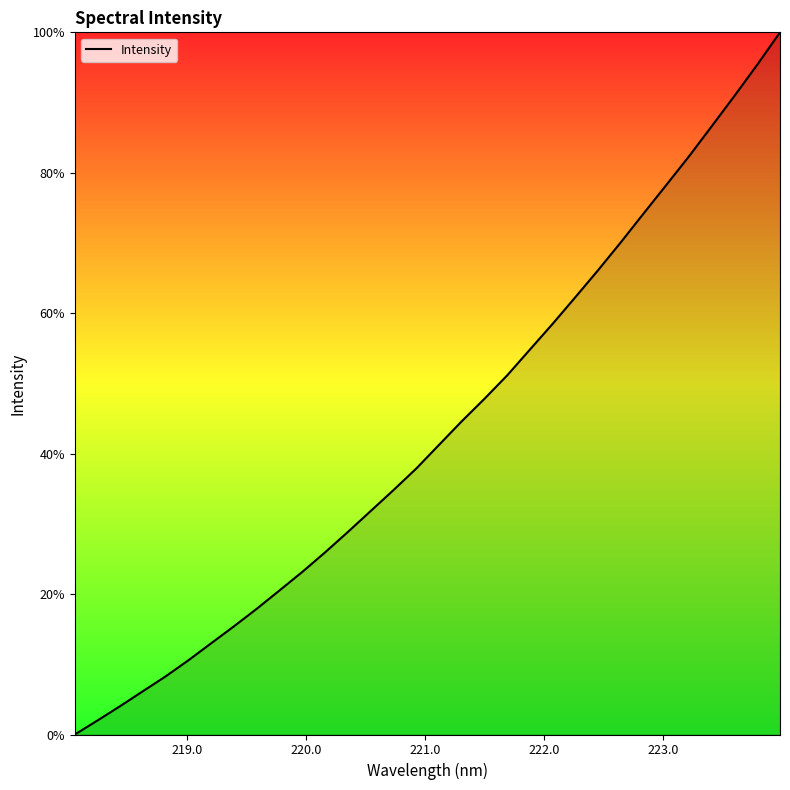

What is the greatest value displayed?

100.0